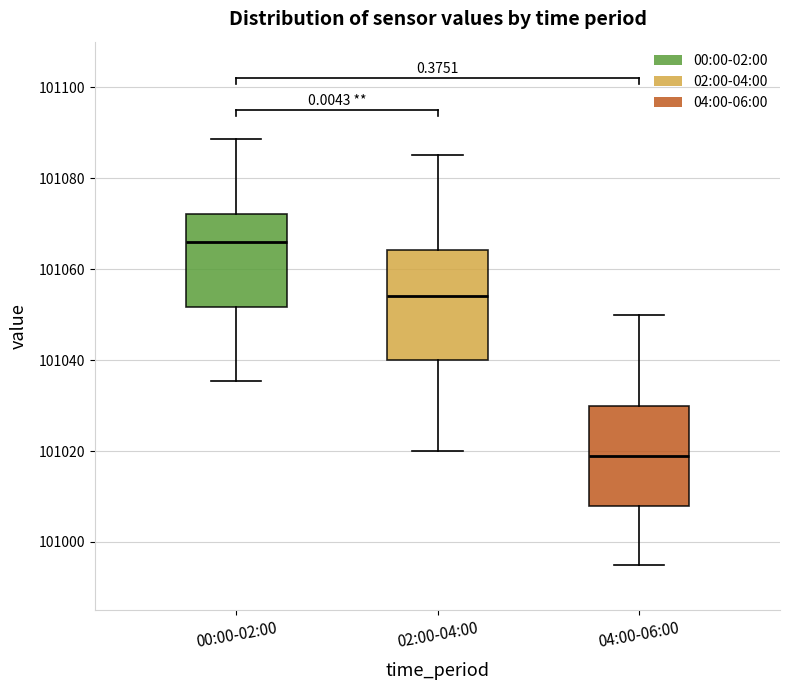

Reading left to right, transcribe this box plot: for each box, give where its median line is, the range the box spans, and where its two whiskers end, as read against the y-axis. The values are not printed on the chart, so give them approximately, as read against the axis.

00:00-02:00: median 101066, box 101052 to 101072, whiskers 101036 to 101088
02:00-04:00: median 101054, box 101040 to 101064, whiskers 101020 to 101086
04:00-06:00: median 101020, box 101008 to 101030, whiskers 100996 to 101050